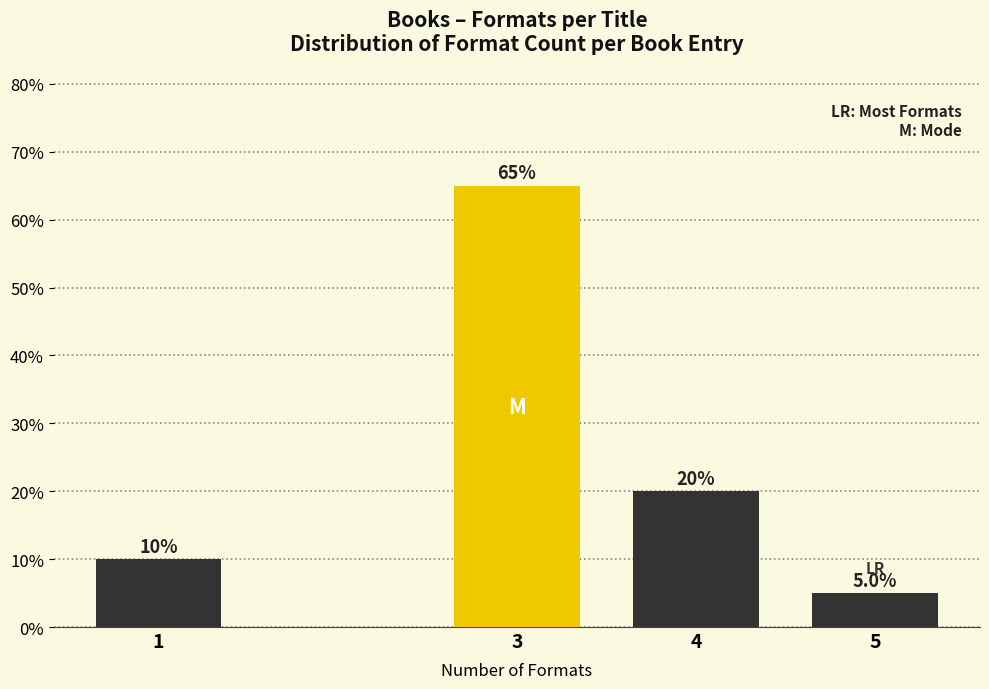

Reading left to right, extract all data points from this chart.

1=10	3=65	4=20	5=5